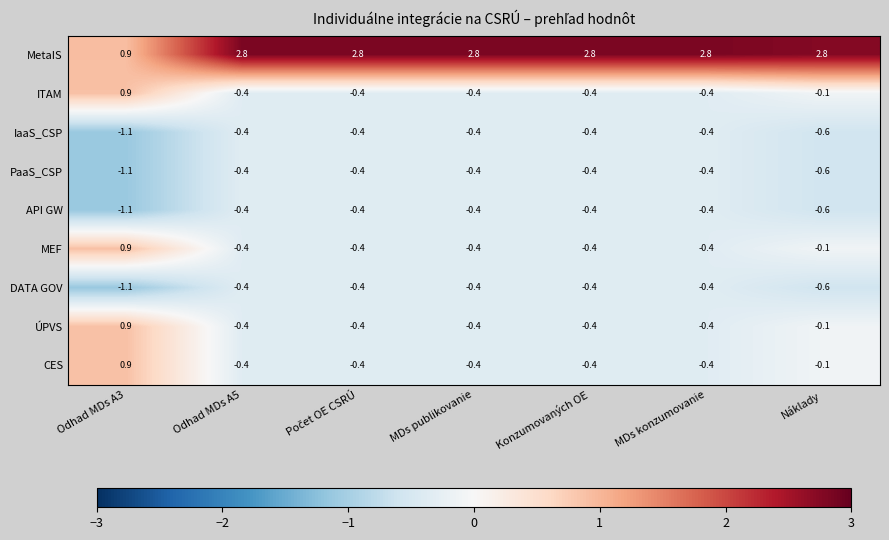

What is the difference between the maximum and minimum values in the MetaIS series?

1.9